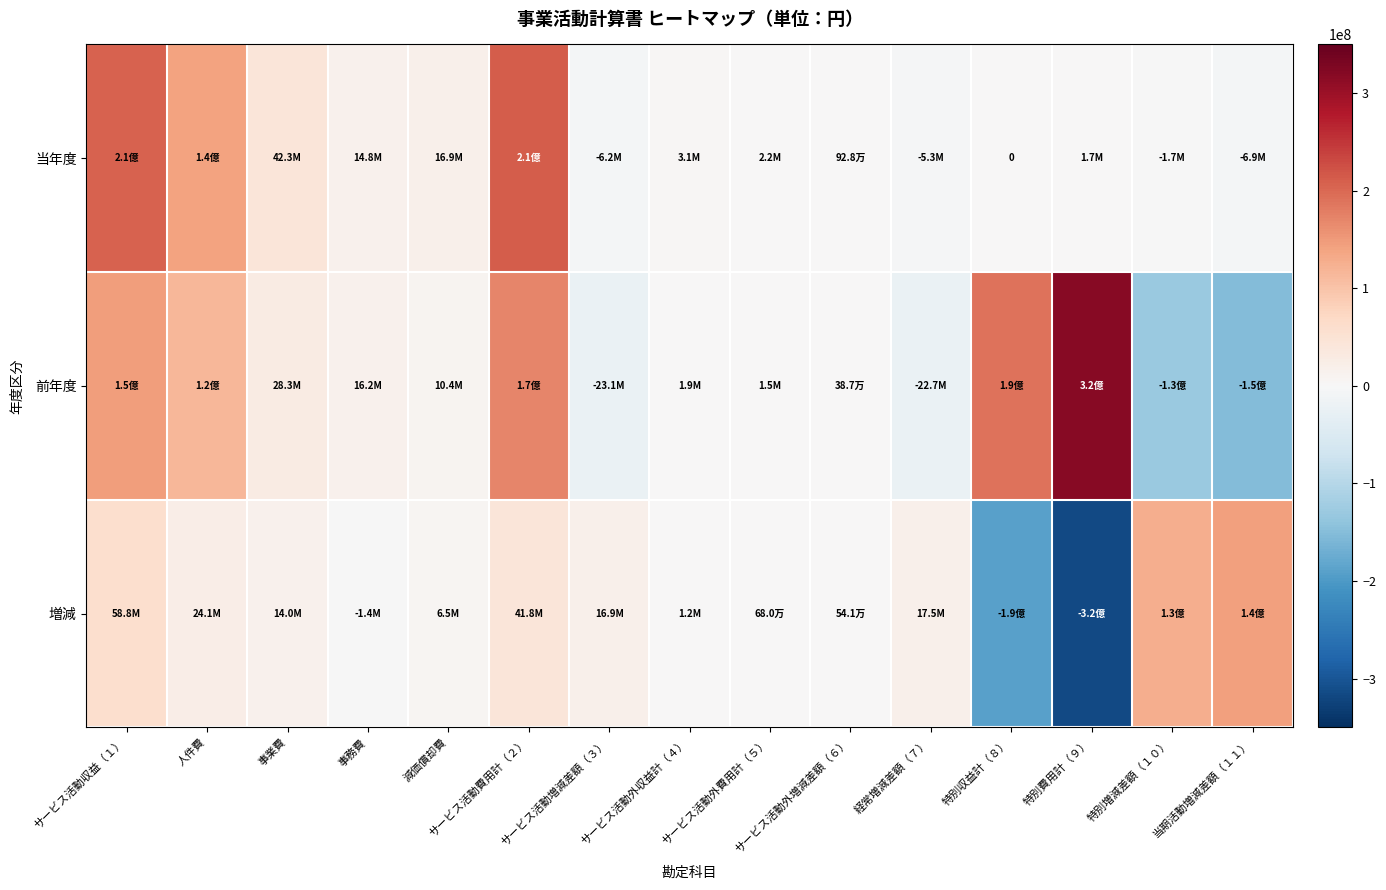

How many positive values does the 前年度 series have?

11